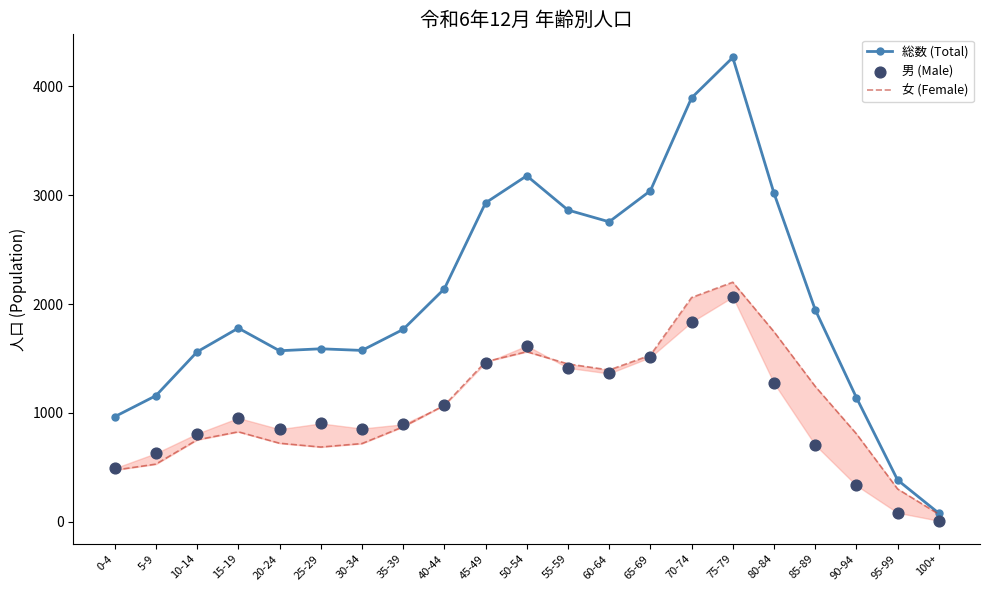

Which series reaches the maximum Y coordinate?

総数 (Total)